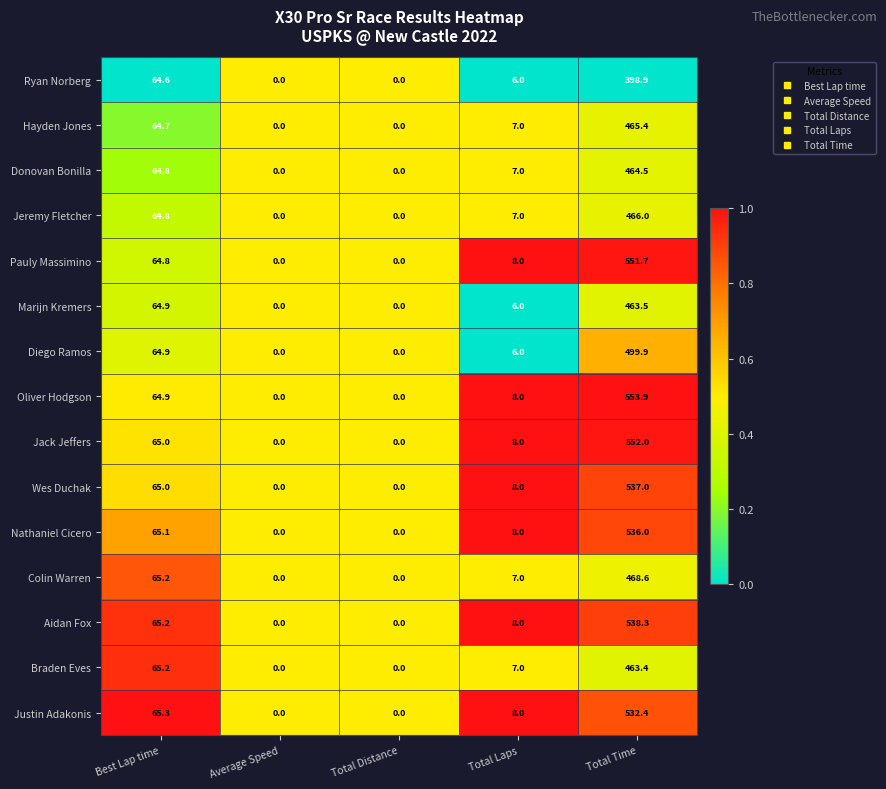

Which category has the highest value across all series?

Total Time